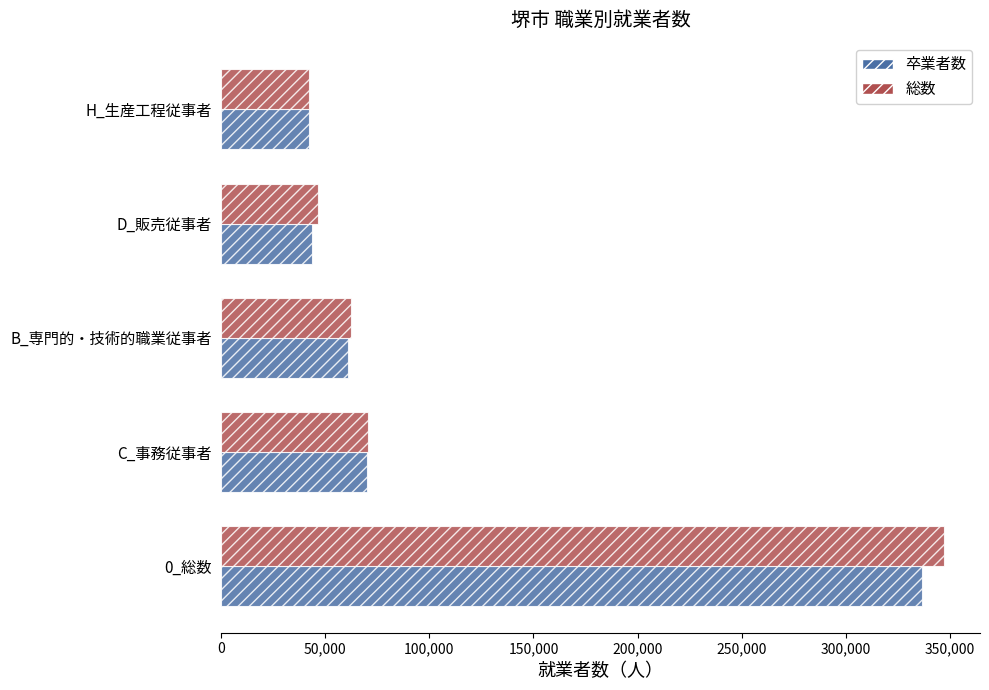

Which series has the widest spread of values?

総数